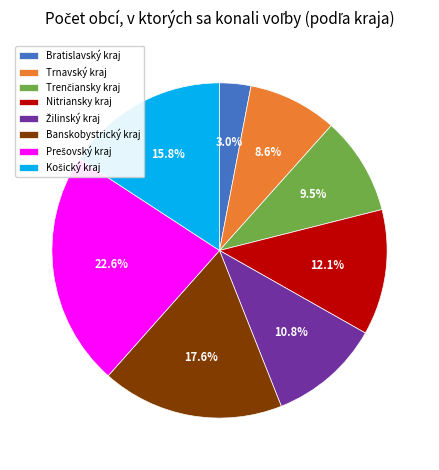

What percentage do Trnavský kraj and Nitriansky kraj together represent?

20.7%